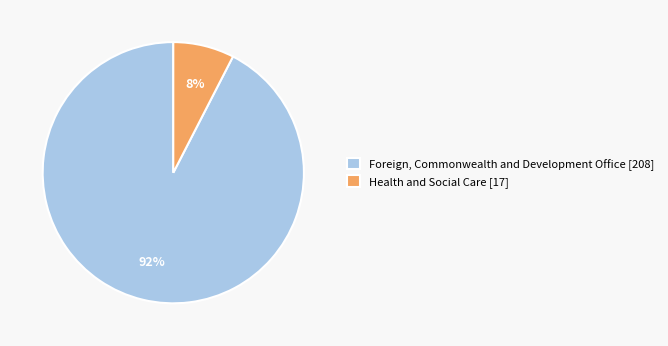

Which slice is the smallest?

Health and Social Care [17]